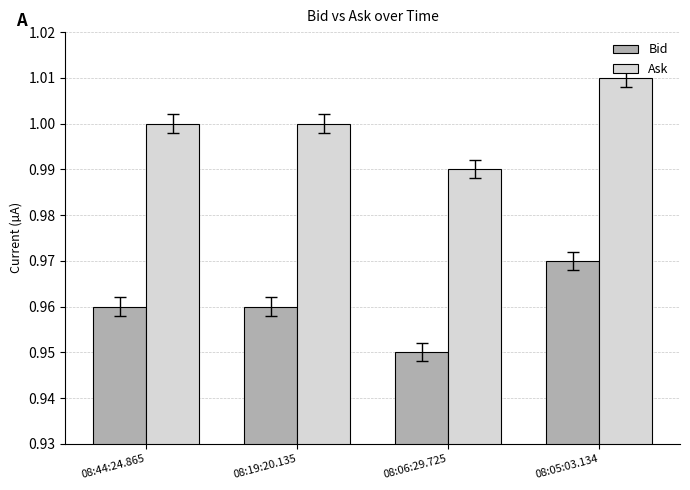

Rank the series by their maximum value, from highest to lowest.

Ask, Bid